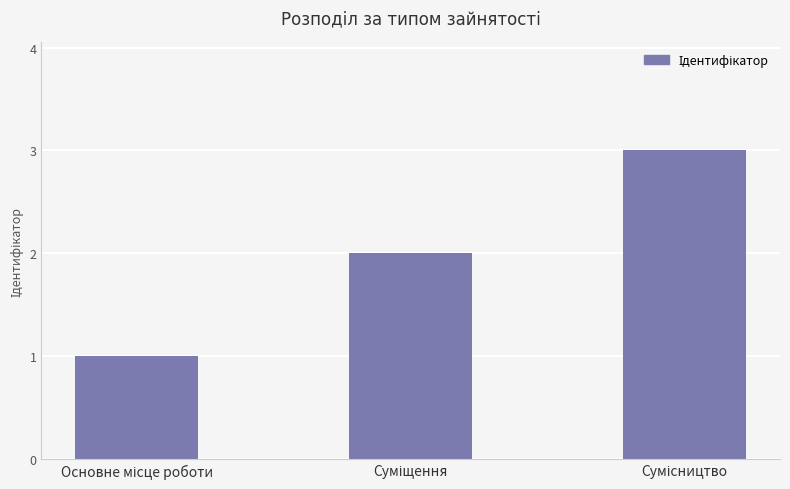

What is the maximum value shown in the chart?

3